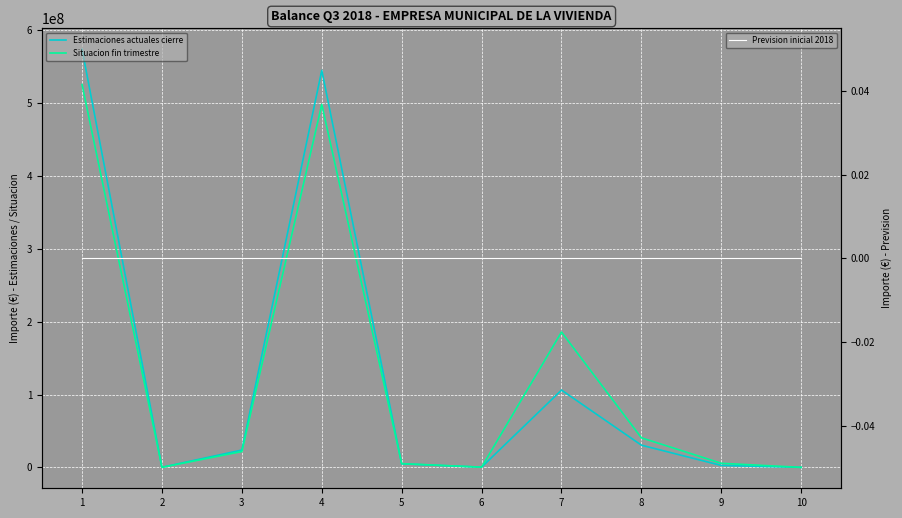

Reading right to left, what are all the values shown in this chart?

Estimaciones actuales cierre: 0.0	2640000.0	30466858.3	106140722.3	251065.3	4856189.0	545097017.2	23788240.0	146191.0	574138702.5
Situacion fin trimestre: 0.0	5599835.1	40588656.9	185813406.4	301065.3	5123572.2	498449270.8	21737973.9	28811.2	525640693.5
Prevision inicial 2018: 0.0	0.0	0.0	0.0	0.0	0.0	0.0	0.0	0.0	0.0